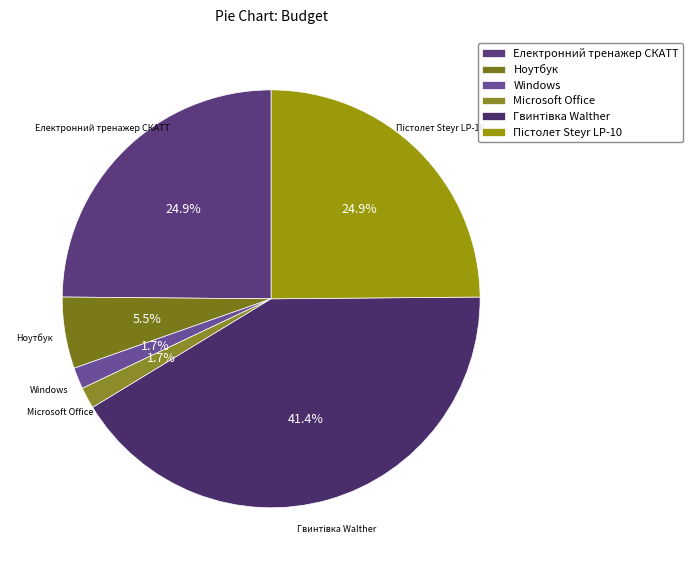

Does Microsoft Office represent more than half of the total?

No